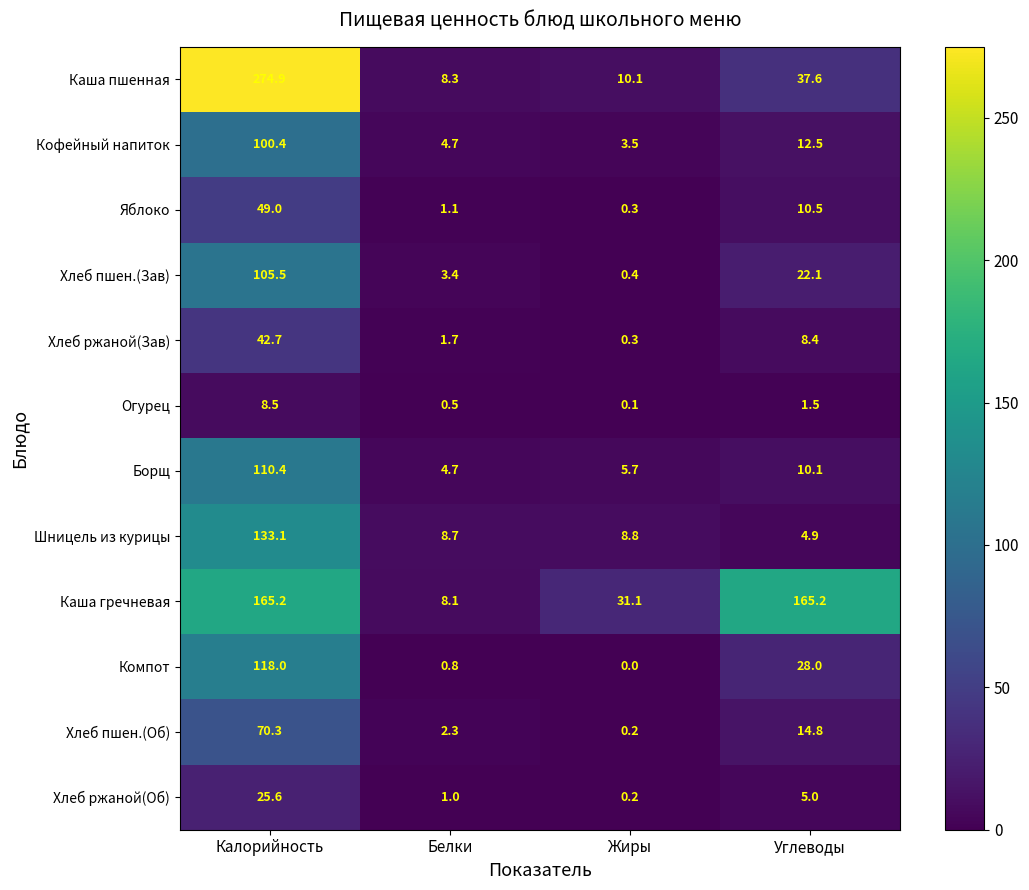

What is the difference between the second highest and second lowest values in the Яблоко series?

9.4